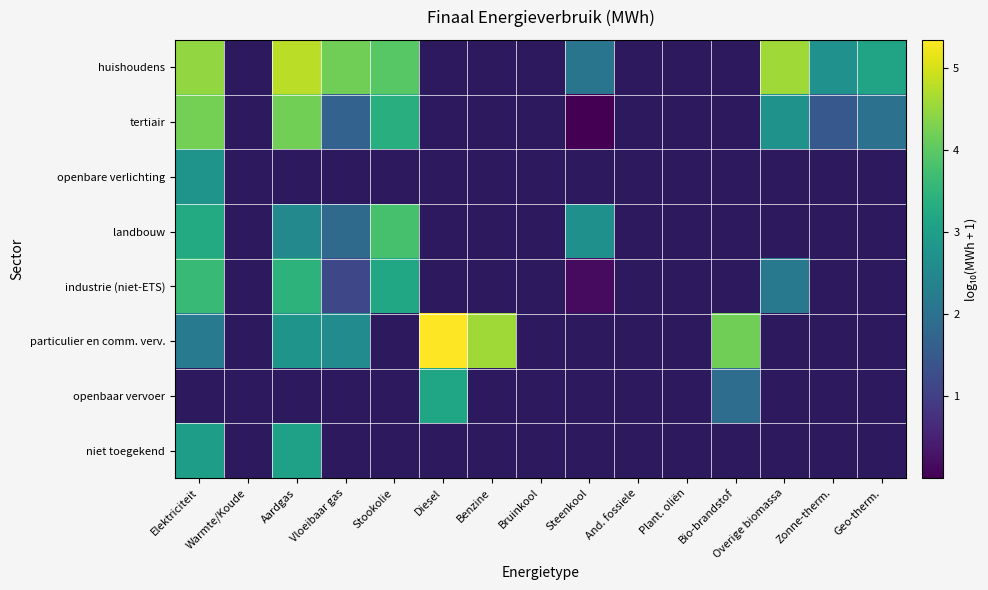

At which label does landbouw reach its peak?

Stookolie